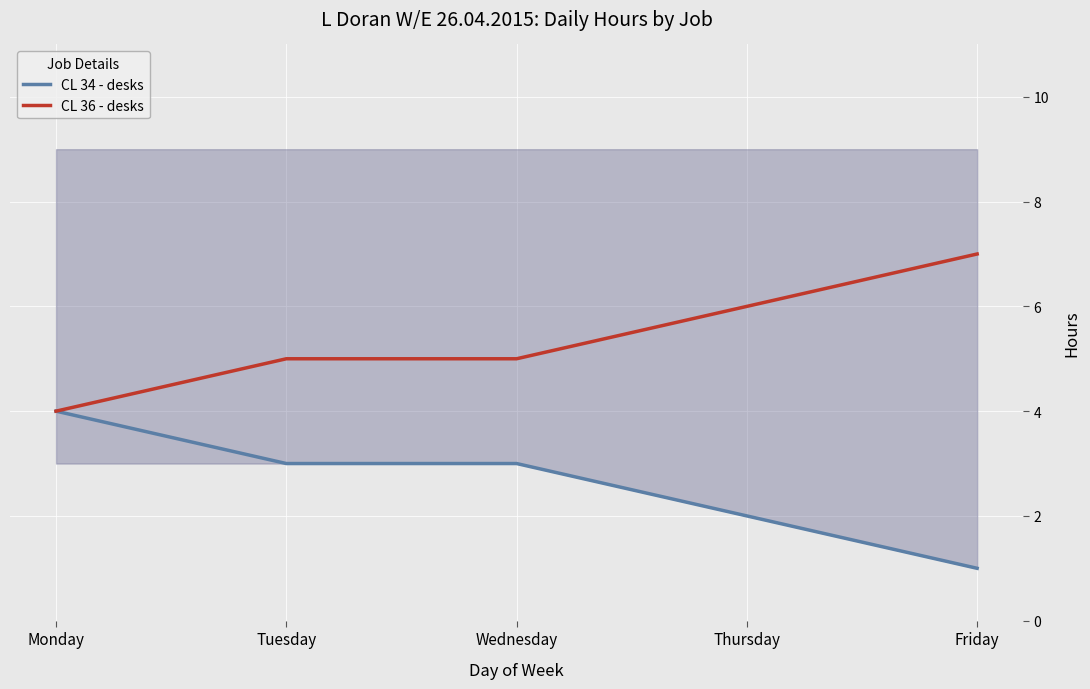

Reading left to right, list all the values displayed in this chart.

CL 34 - desks: Monday=4	Tuesday=3	Wednesday=3	Thursday=2	Friday=1
CL 36 - desks: Monday=4	Tuesday=5	Wednesday=5	Thursday=6	Friday=7